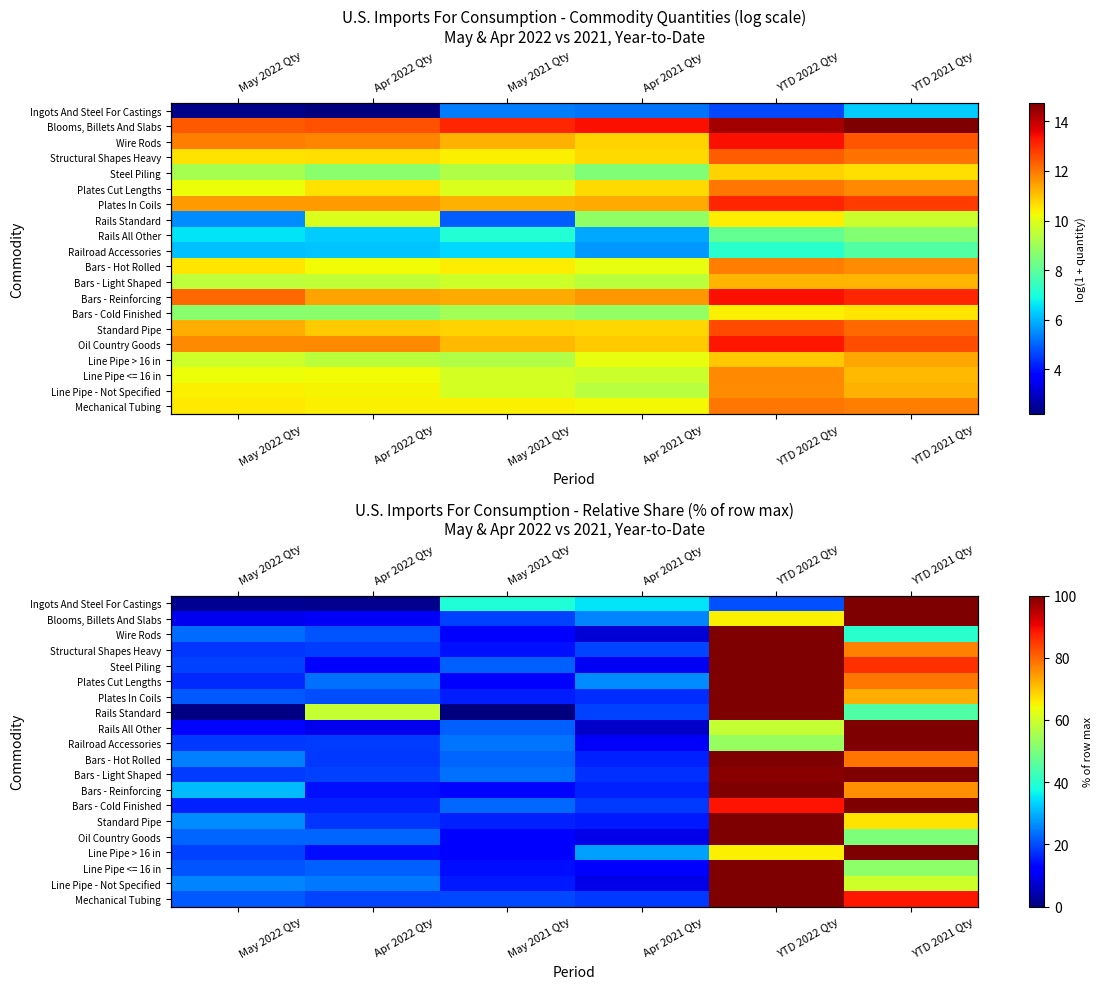

Is it true that Railroad Accessories equals 24.1 at May 2021 Qty?

True